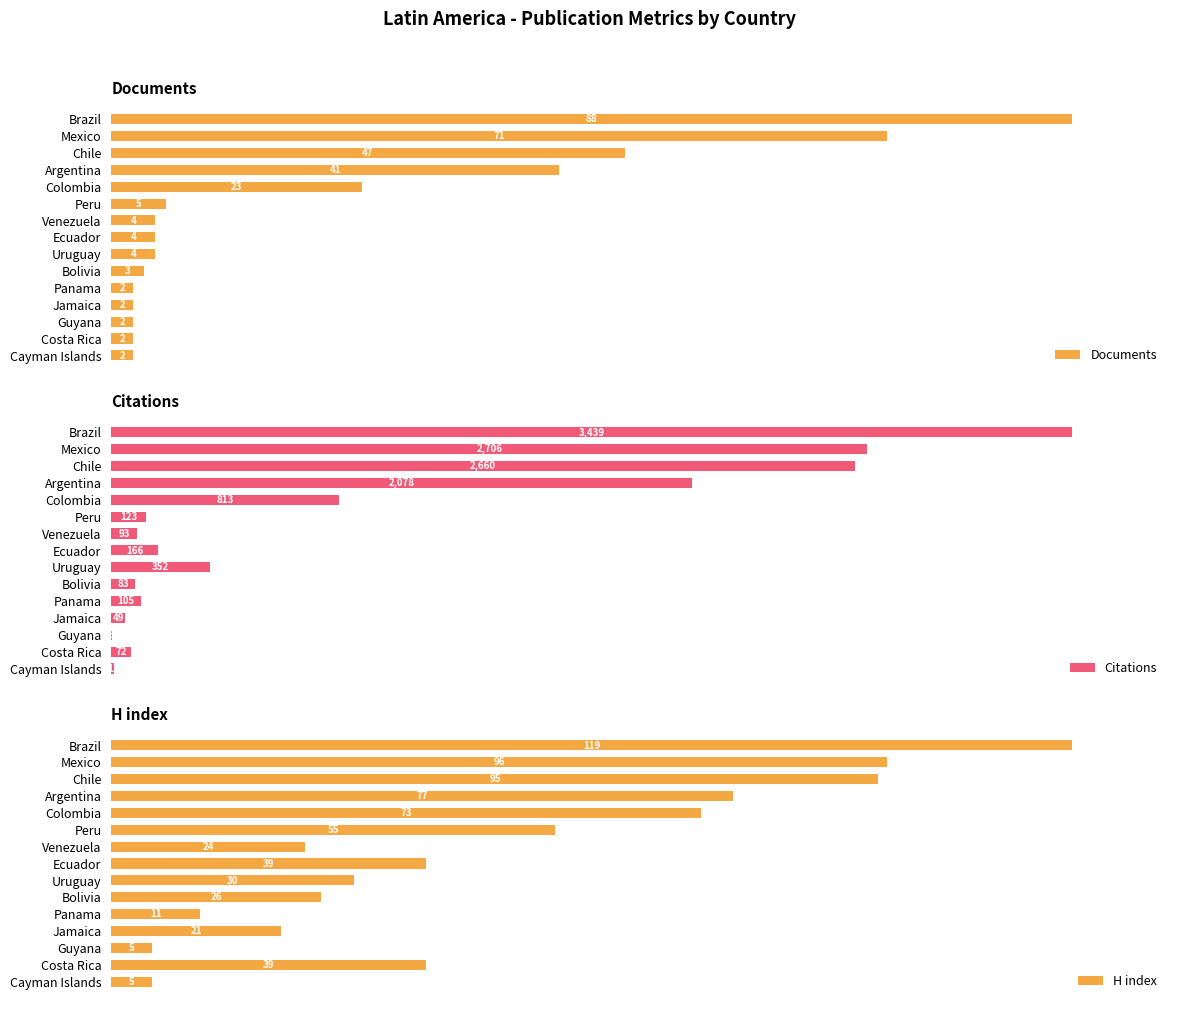

What are all the series names shown in the legend?

Documents, Citations, H index